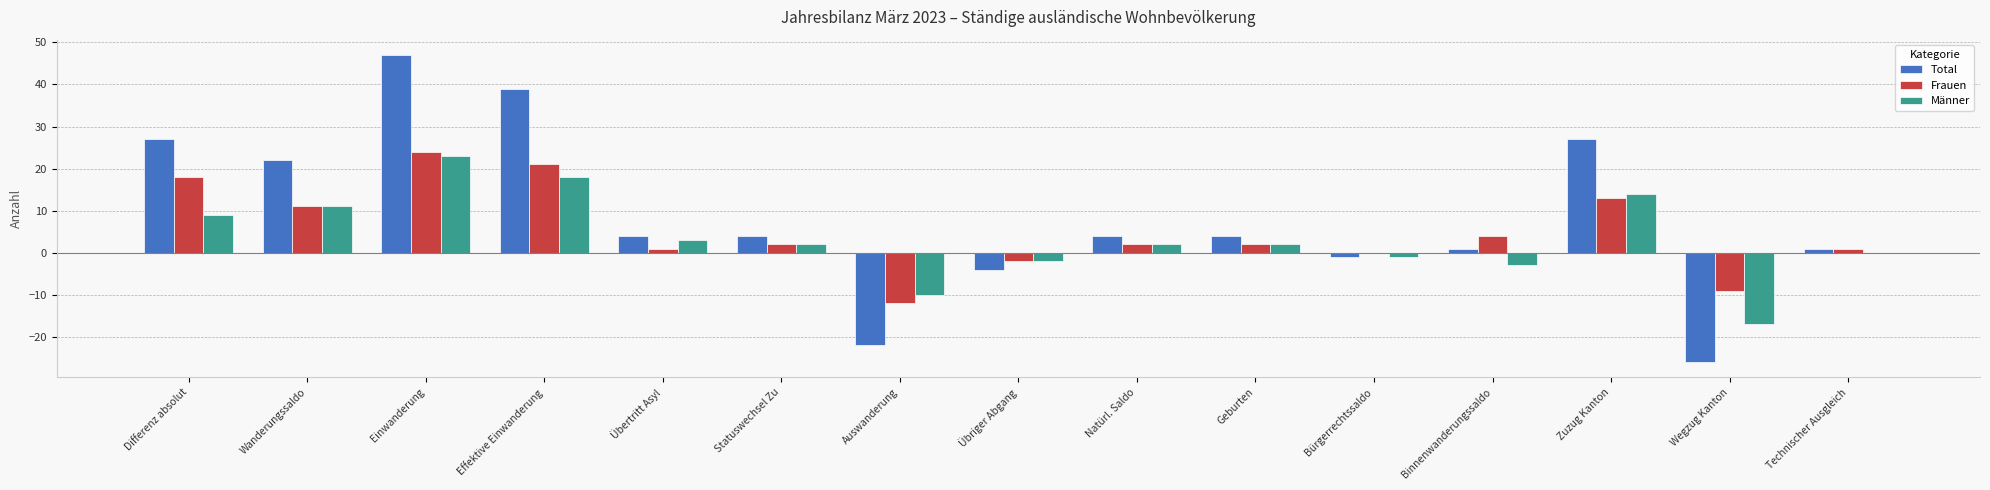

Reading right to left, list all the values displayed in this chart.

Total: 1	-26	27	1	-1	4	4	-4	-22	4	4	39	47	22	27
Frauen: 1	-9	13	4	0	2	2	-2	-12	2	1	21	24	11	18
Männer: 0	-17	14	-3	-1	2	2	-2	-10	2	3	18	23	11	9